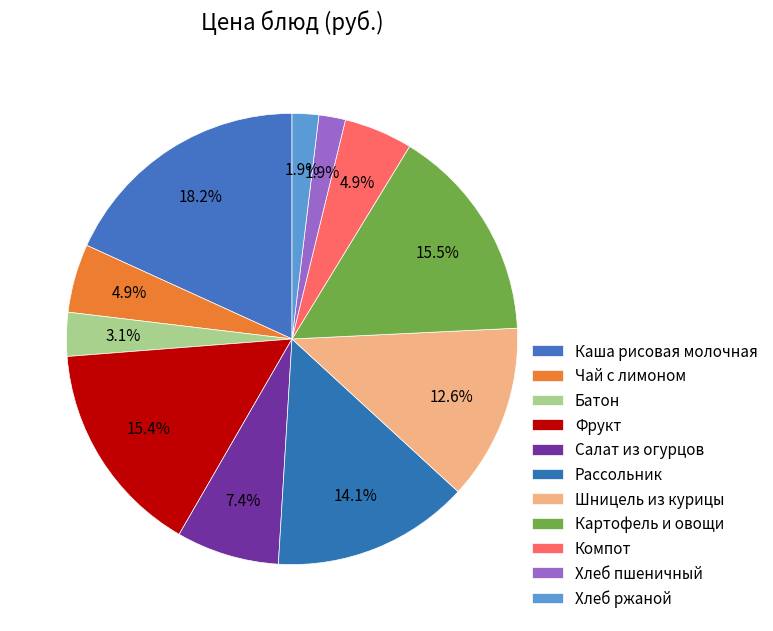

How many segments does this pie chart have?

11